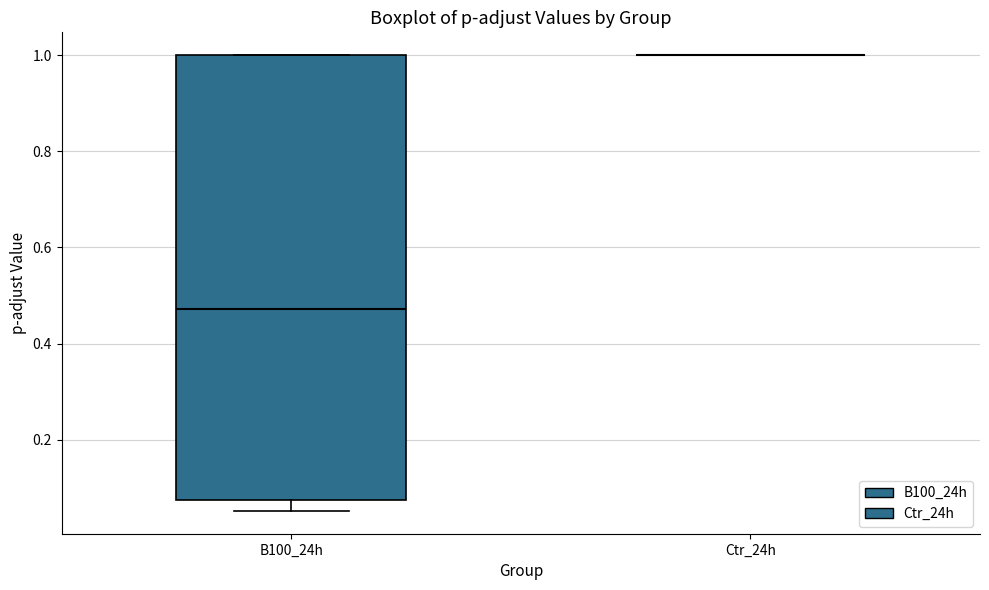

Which box is the tallest, from its lower edge to its upper edge?

B100_24h